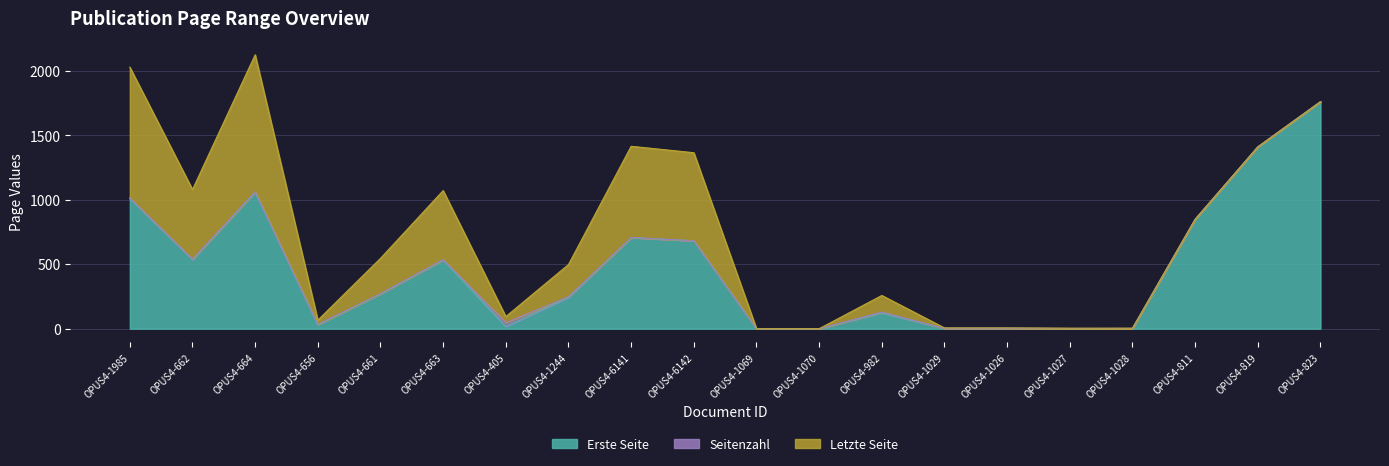

Between OPUS4-1244 and OPUS4-1070, which series saw the biggest shift?

Letzte Seite